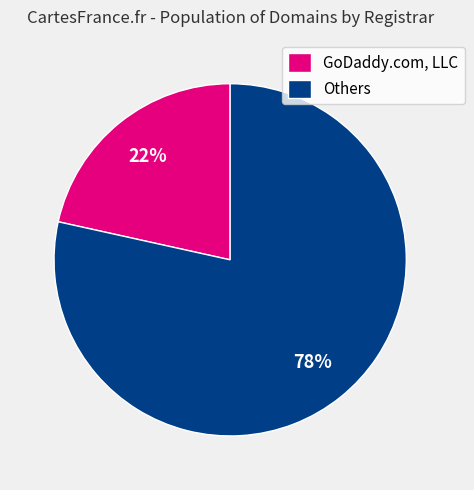

Which has a higher value, Others or GoDaddy.com, LLC?

Others